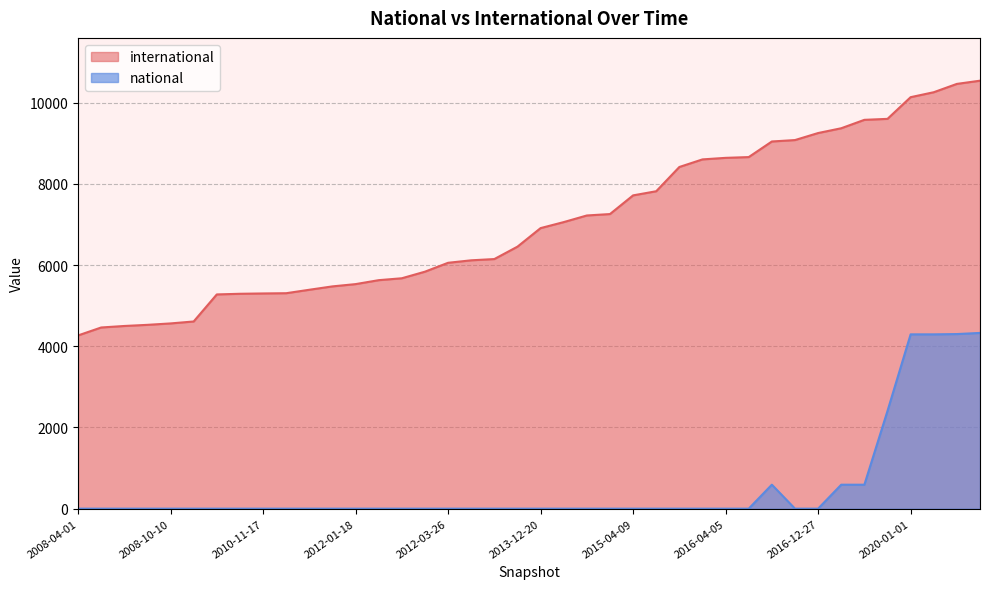

What is the average value of the international series?

7050